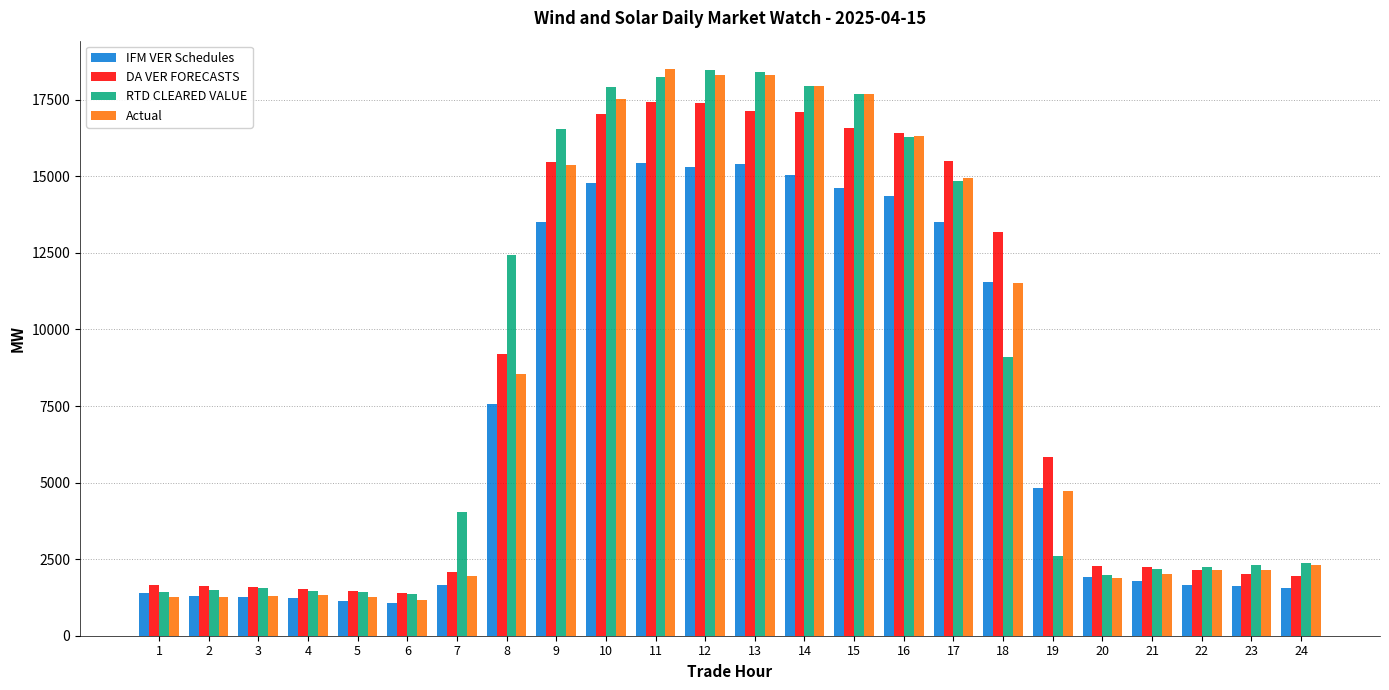

Count the number of categories in the chart.

24